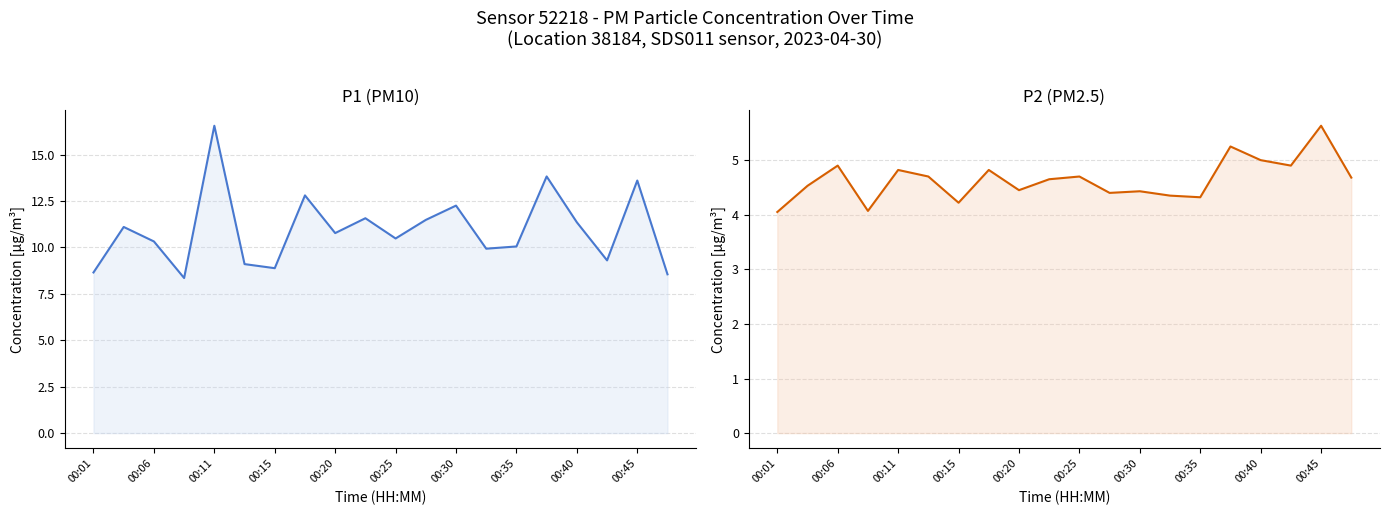

Which series changed the most between 00:01 and 00:15?

P1